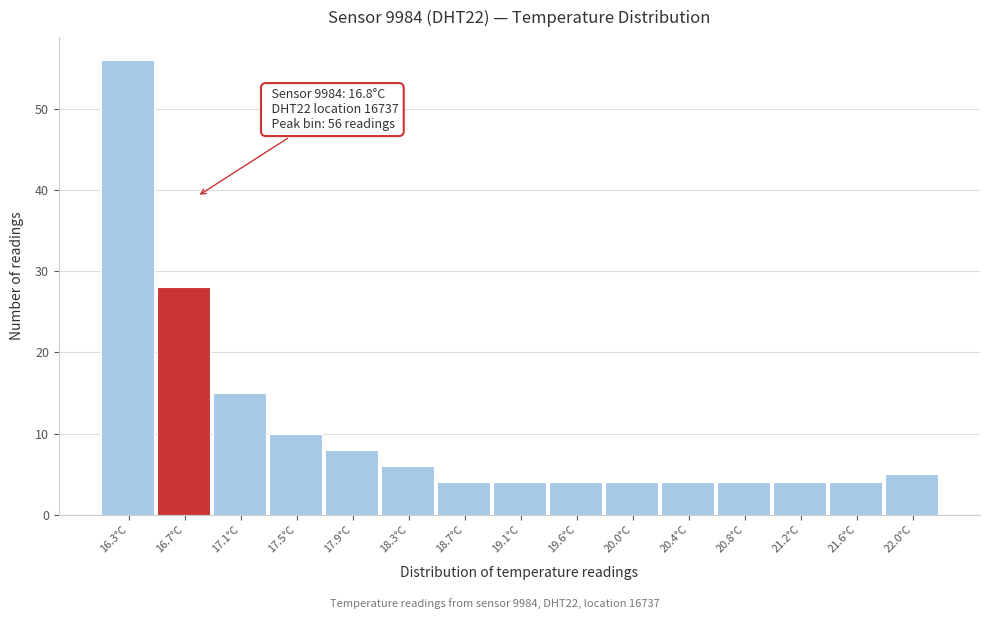

Which range on the x-axis has the tallest bar?

16.10 to 16.50